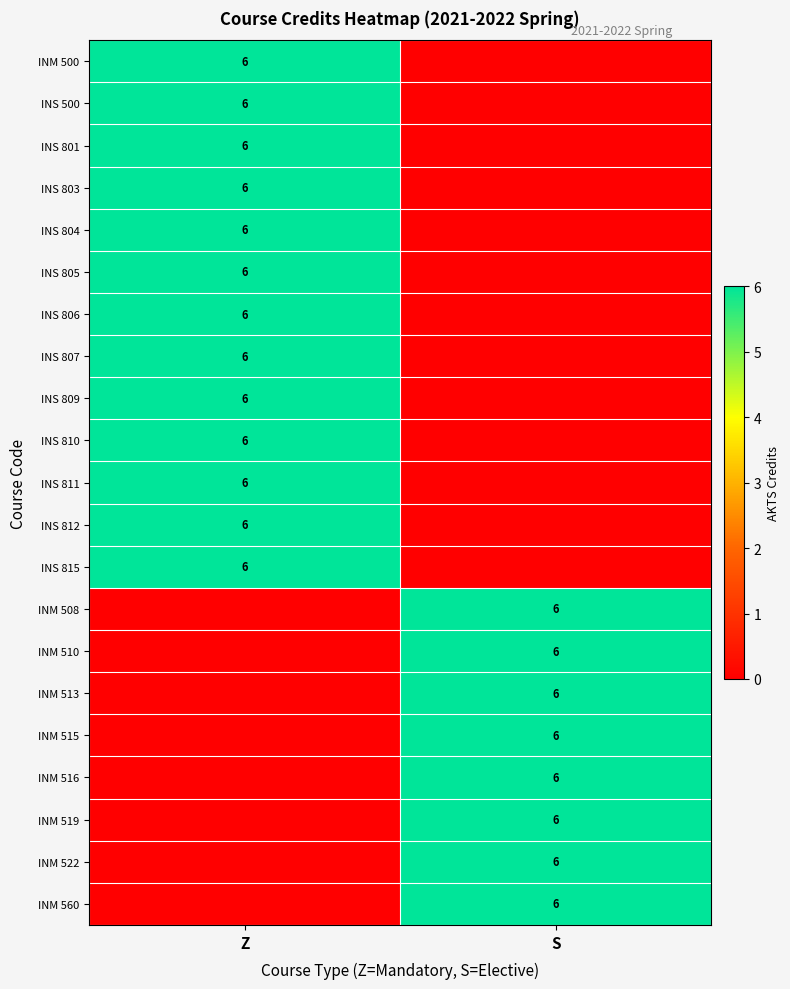

The INS 811 series shows 6 at Z. True or false?

True